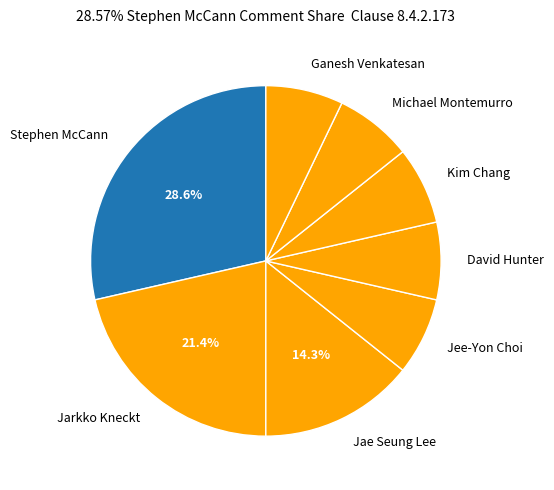

What is the ratio of the value at Jae Seung Lee to the value at Ganesh Venkatesan?

2.0